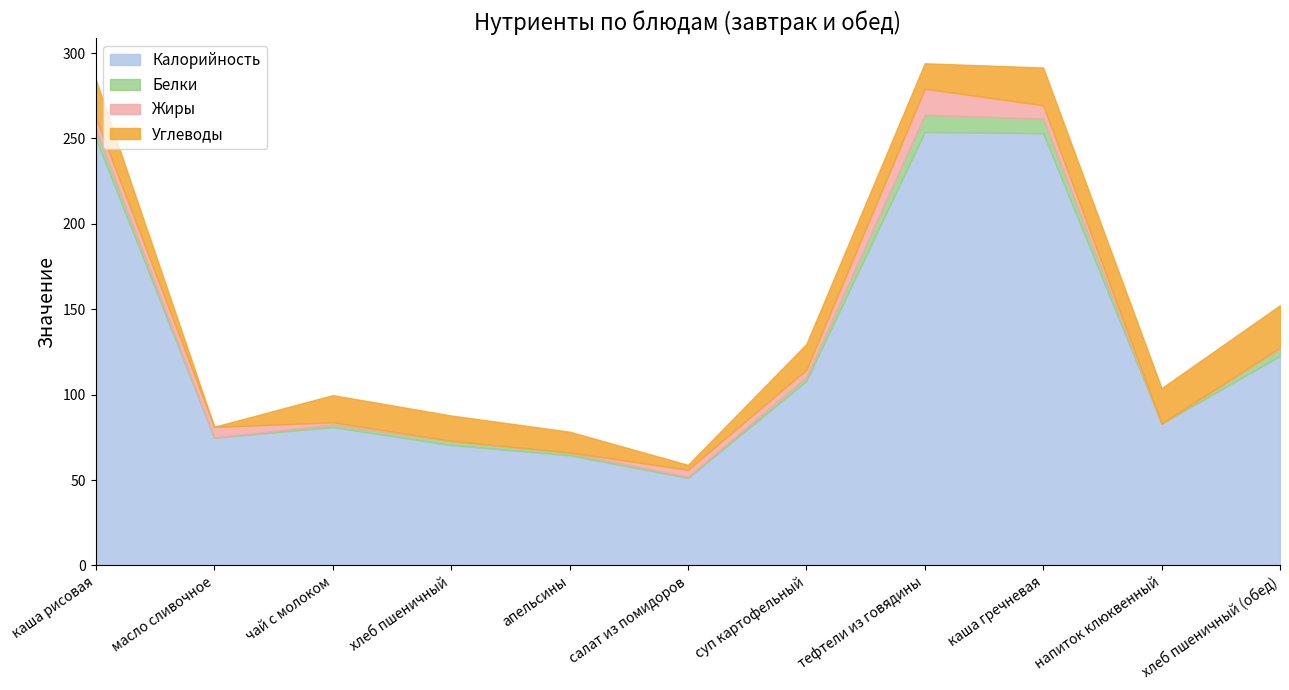

True or false: Калорийность and Жиры cross at least once.

False